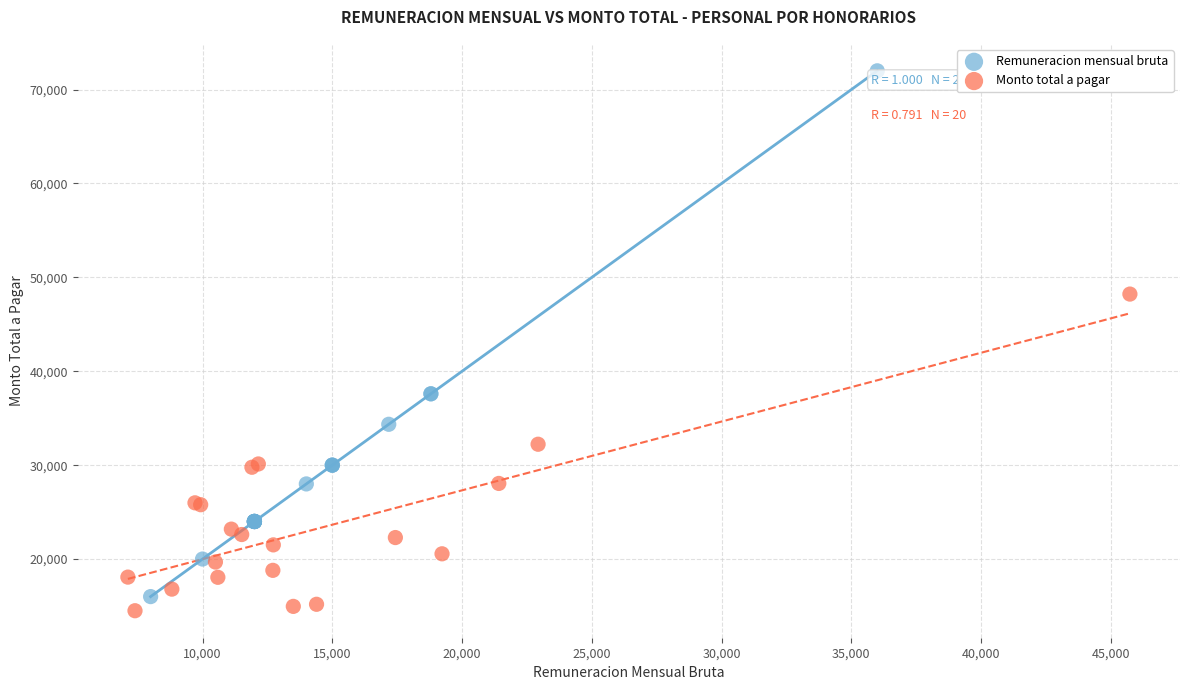

Which series contains the highest Y value?

Remuneracion mensual bruta